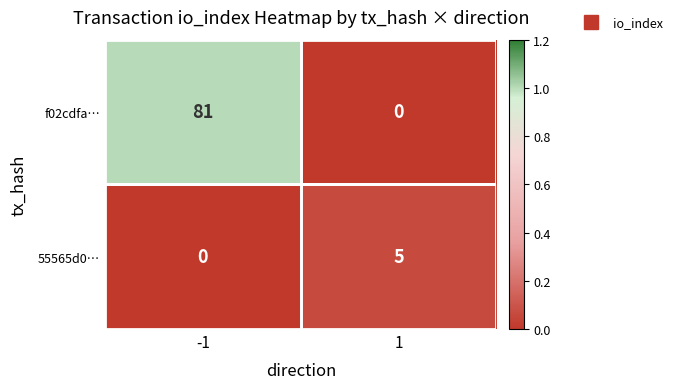

What is the maximum value shown in the chart?

81